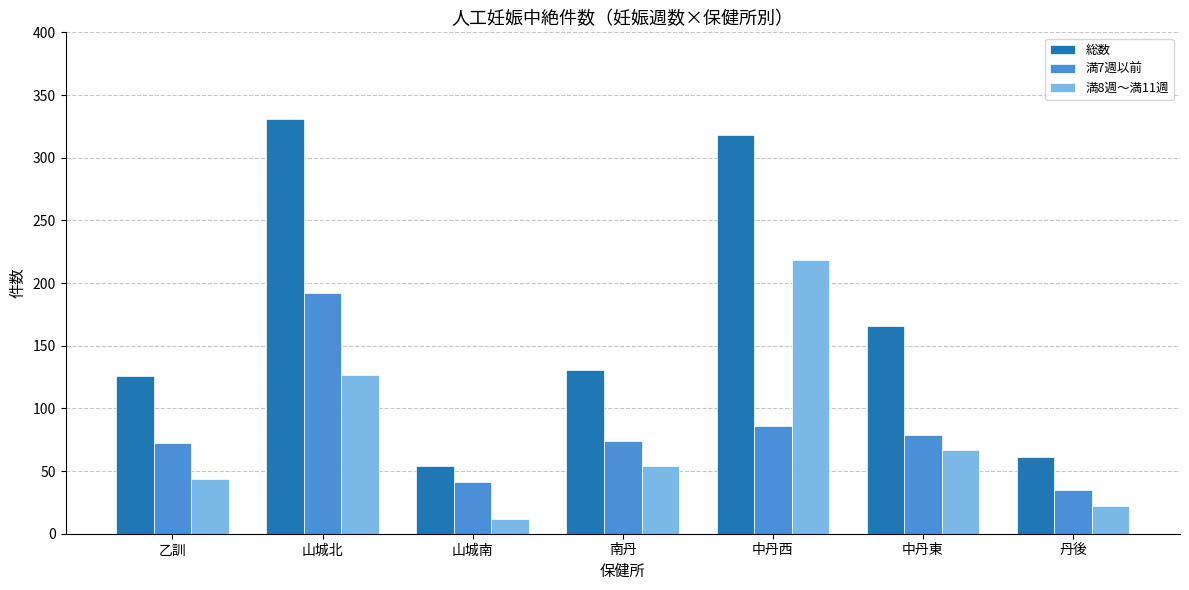

What is the total value across all series at 南丹?

259